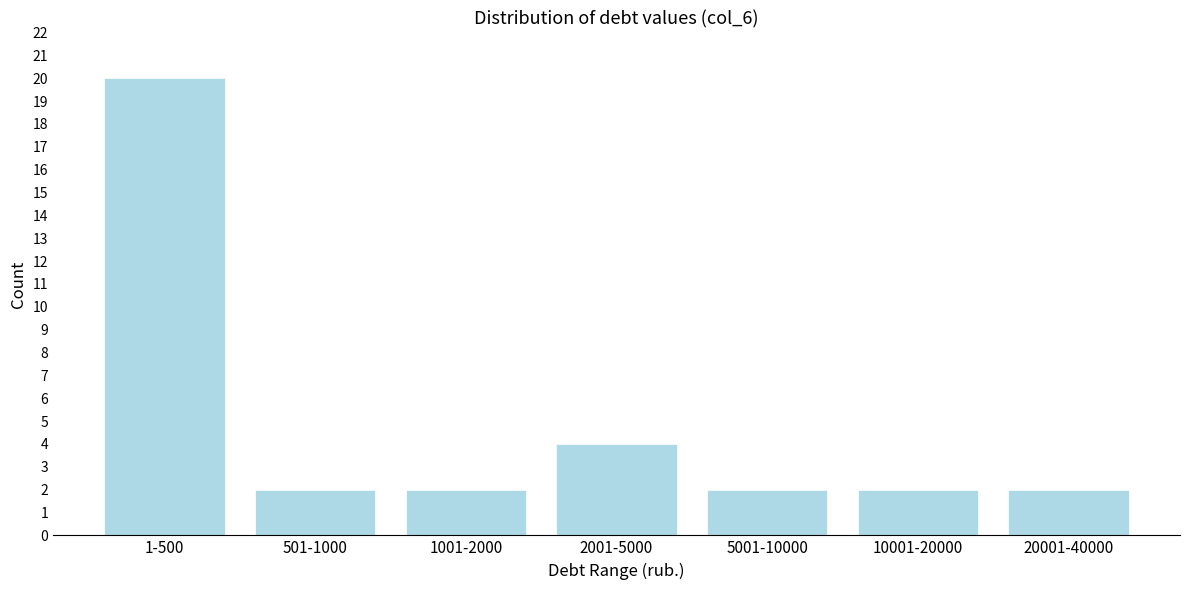

Reading left to right, extract all data points from this chart.

1-500=20	501-1000=2	1001-2000=2	2001-5000=4	5001-10000=2	10001-20000=2	20001-40000=2